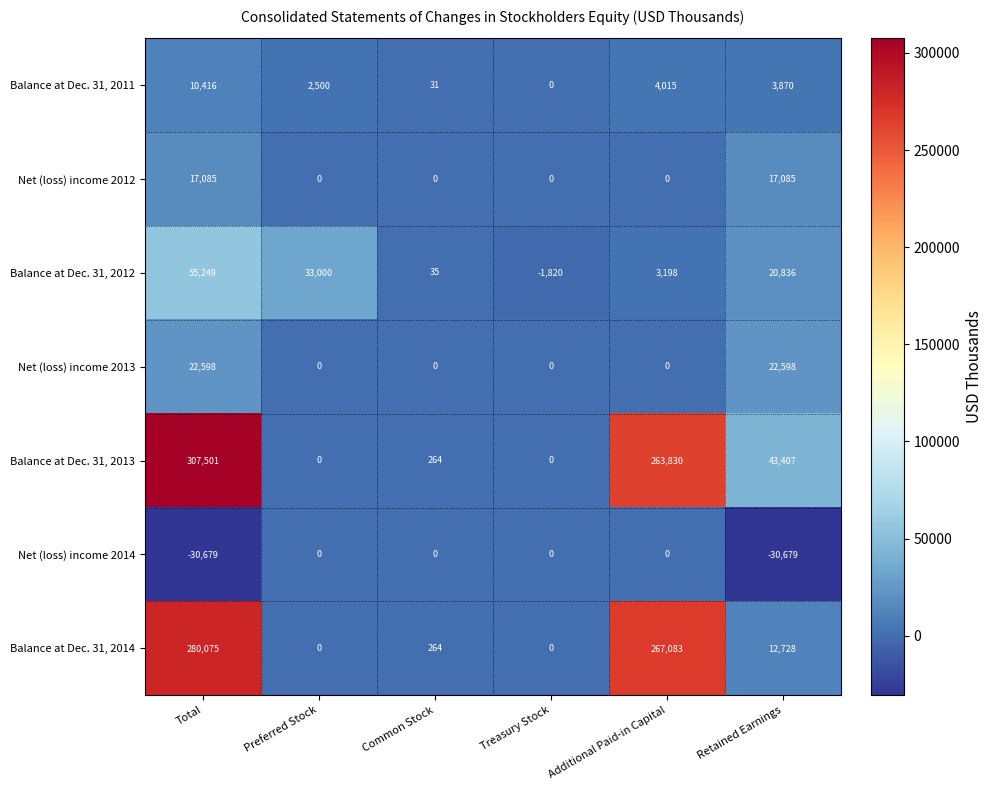

List the series in order of their peak value, highest first.

Balance at Dec. 31, 2013, Balance at Dec. 31, 2014, Balance at Dec. 31, 2012, Net (loss) income 2013, Net (loss) income 2012, Balance at Dec. 31, 2011, Net (loss) income 2014